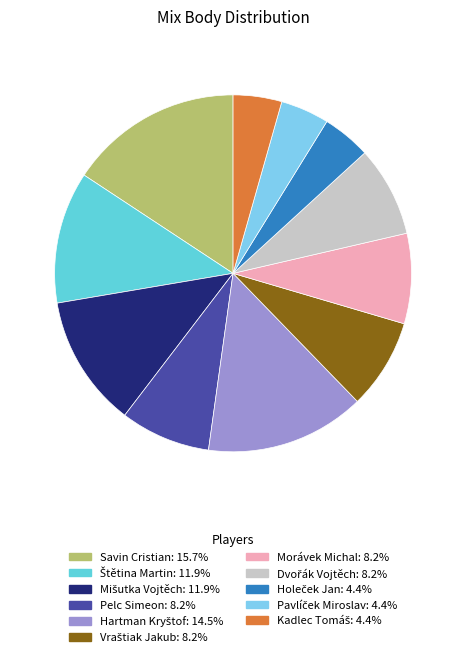

Count the number of slices in the pie.

11